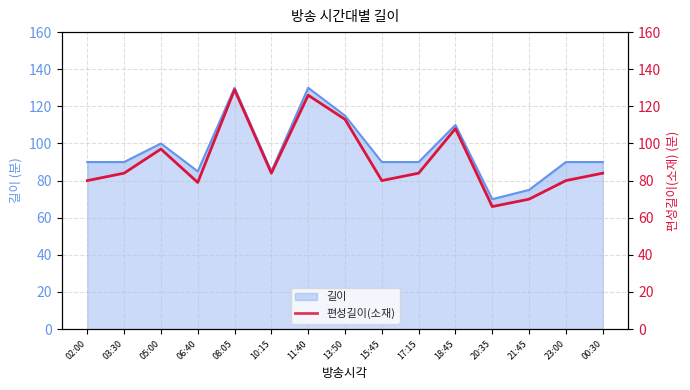

What is the difference between the second highest and minimum values?

60